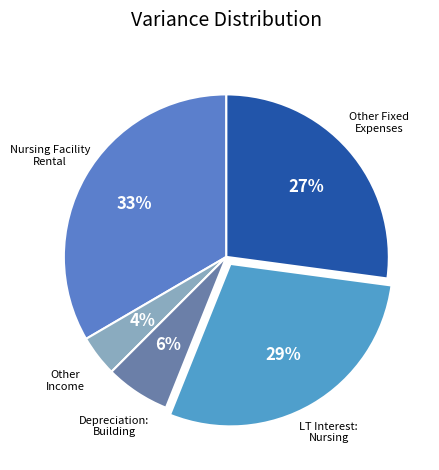

To the nearest percent, what is the difference between the largest and smallest slice percentages?

29%